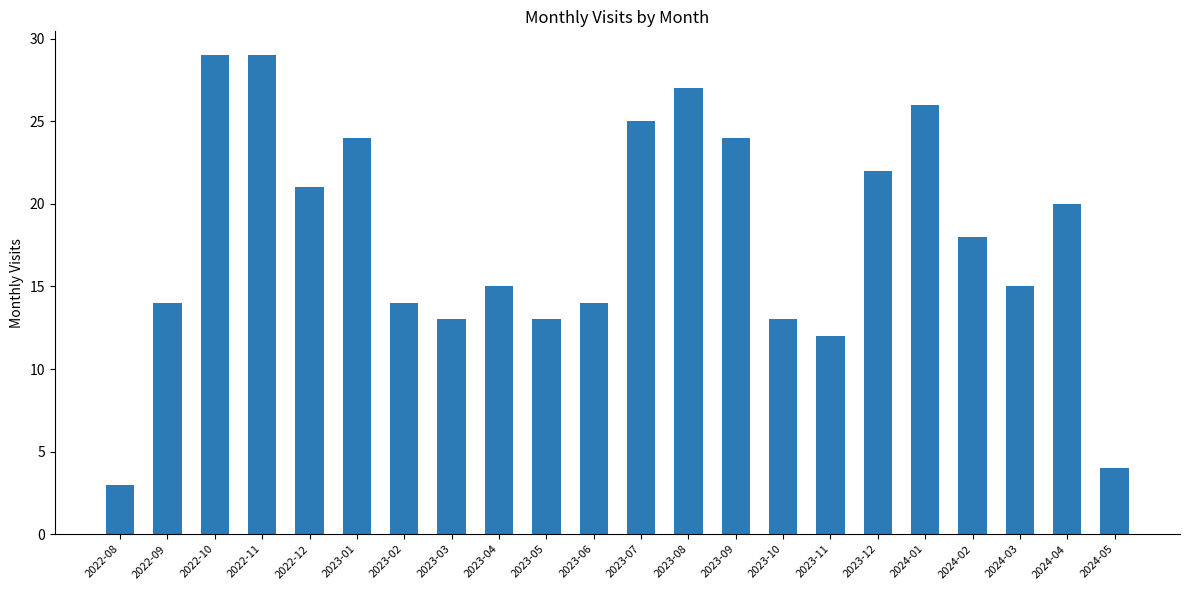

What is the value of the 16th bar from the left?

12